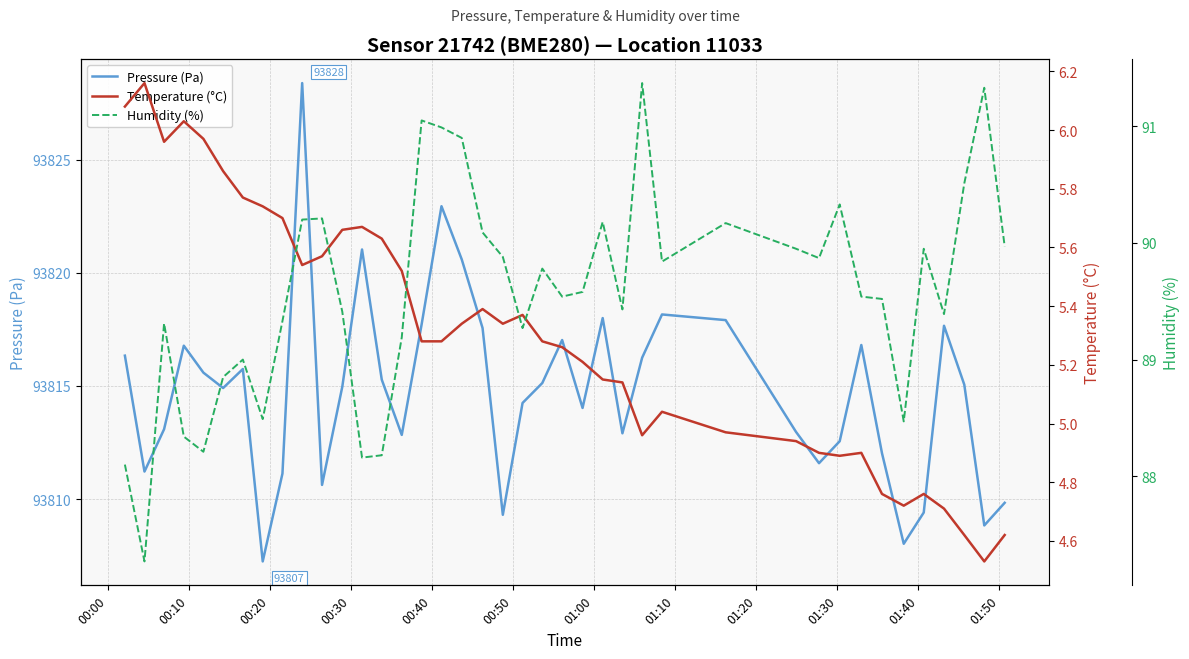

What is the maximum value for Pressure (Pa)?

93828.4